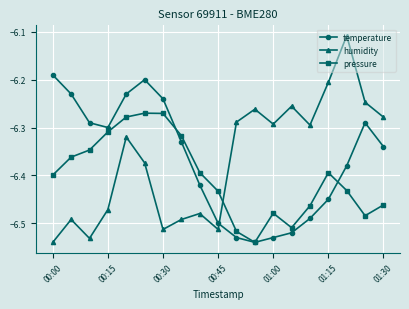

How many interior local peaks does the temperature series have?

2